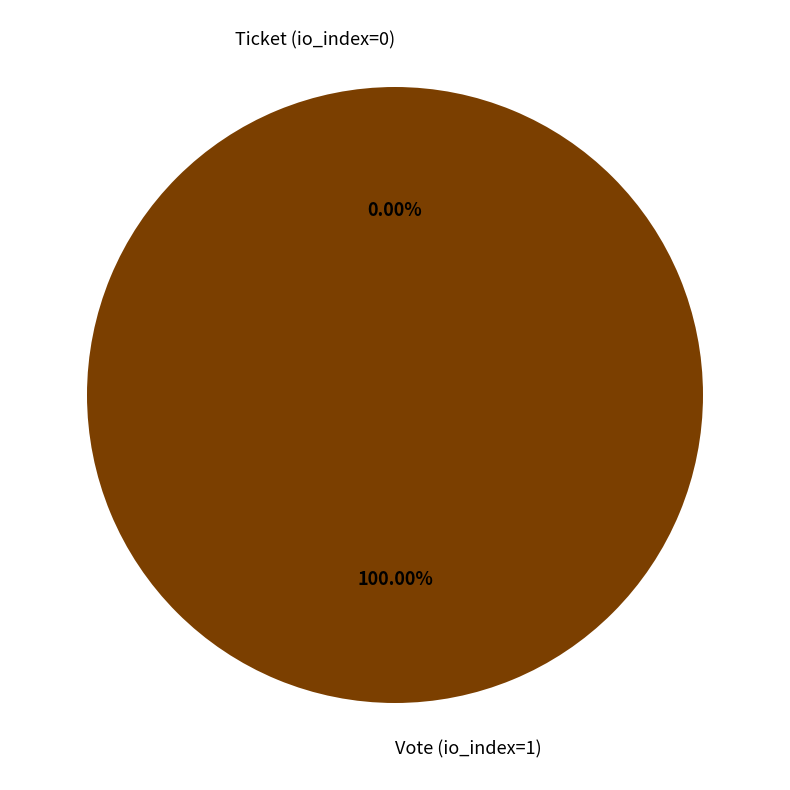

How many segments does this pie chart have?

2